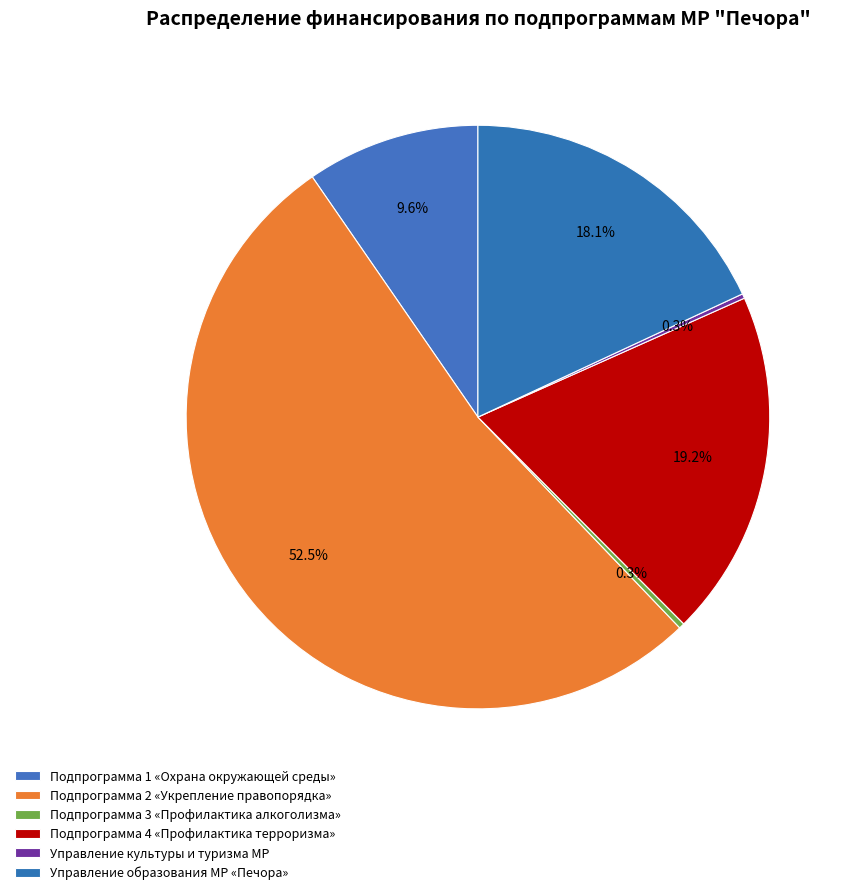

Combined, what portion of the pie is Подпрограмма 2 «Укрепление правопорядка» and Управление образования МР «Печора»?

70.6%